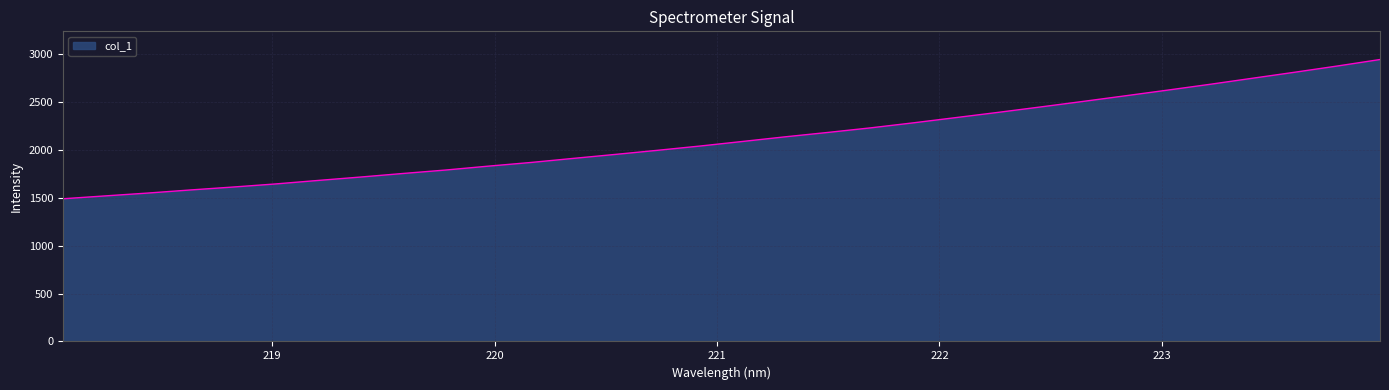

What is the difference between the maximum and minimum values?

1453.6